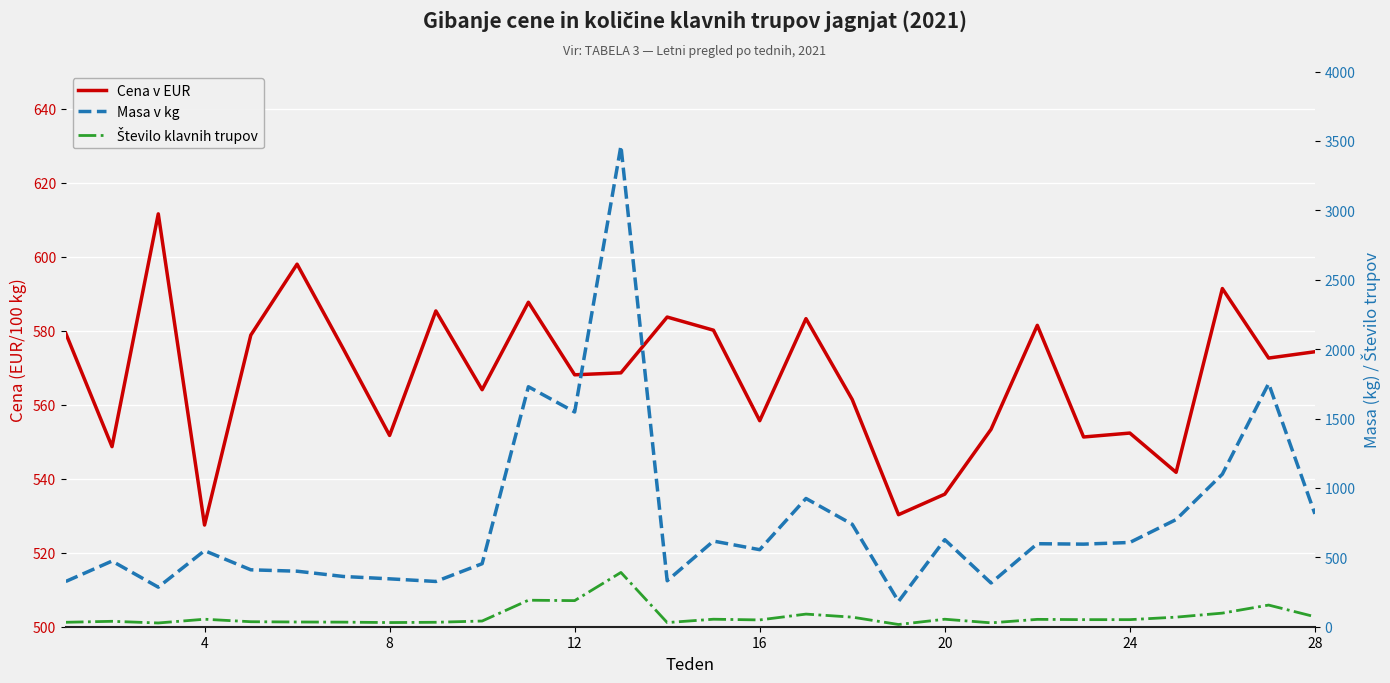

Reading left to right, what are all the values shown in this chart?

Cena v EUR: 579.3	548.6	611.5	527.5	578.8	598.0	575.1	551.7	585.3	564.0	587.7	568.1	568.6	583.7	580.1	555.7	583.2	561.4	530.3	535.8	553.3	581.4	551.3	552.3	541.7	591.4	572.6	574.3
Masa v kg: 326.0	473.0	285.0	548.0	410.0	400.0	362.0	345.0	326.0	454.0	1729.0	1547.0	3464.0	331.0	617.0	555.0	924.0	738.0	182.0	627.0	315.0	598.0	595.0	607.0	772.0	1099.0	1752.0	813.0
Število klavnih trupov: 32.0	39.0	27.0	54.0	36.0	34.0	33.0	30.0	32.0	41.0	191.0	188.0	391.0	30.0	54.0	49.0	91.0	69.0	16.0	54.0	28.0	53.0	51.0	51.0	69.0	98.0	156.0	72.0